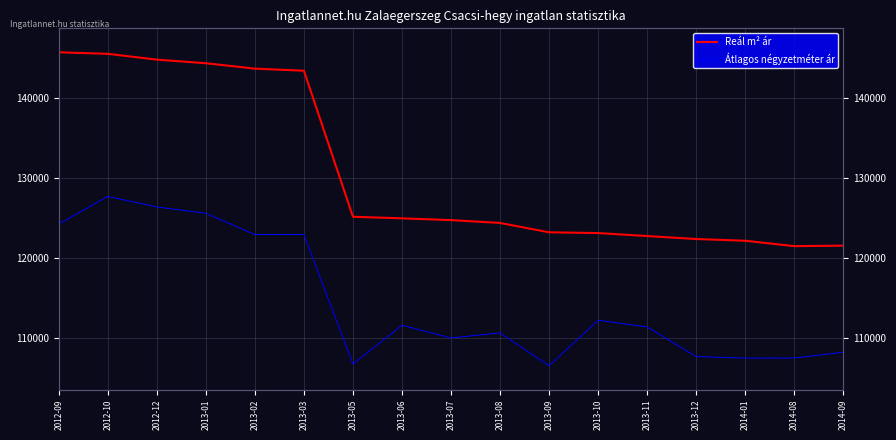

List the series in order of their overall mean, highest first.

Reál m² ár, Átlagos négyzetméter ár